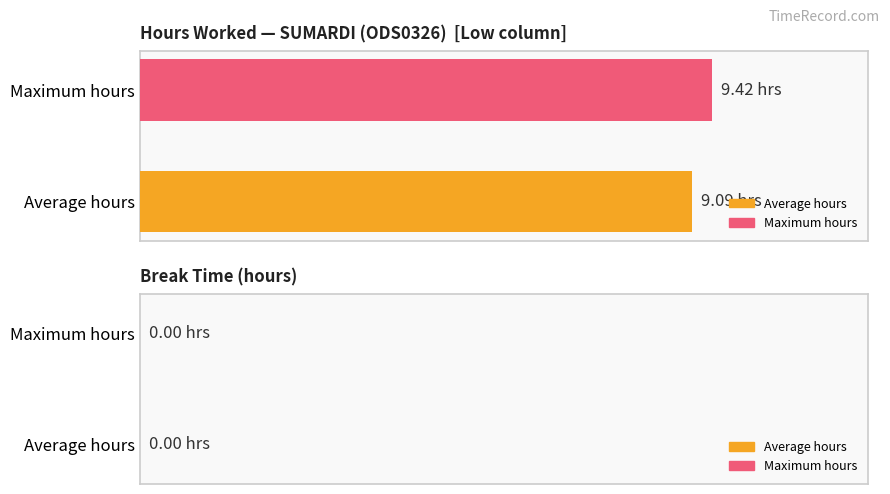

What are all the series names shown in the legend?

Average hours, Maximum hours